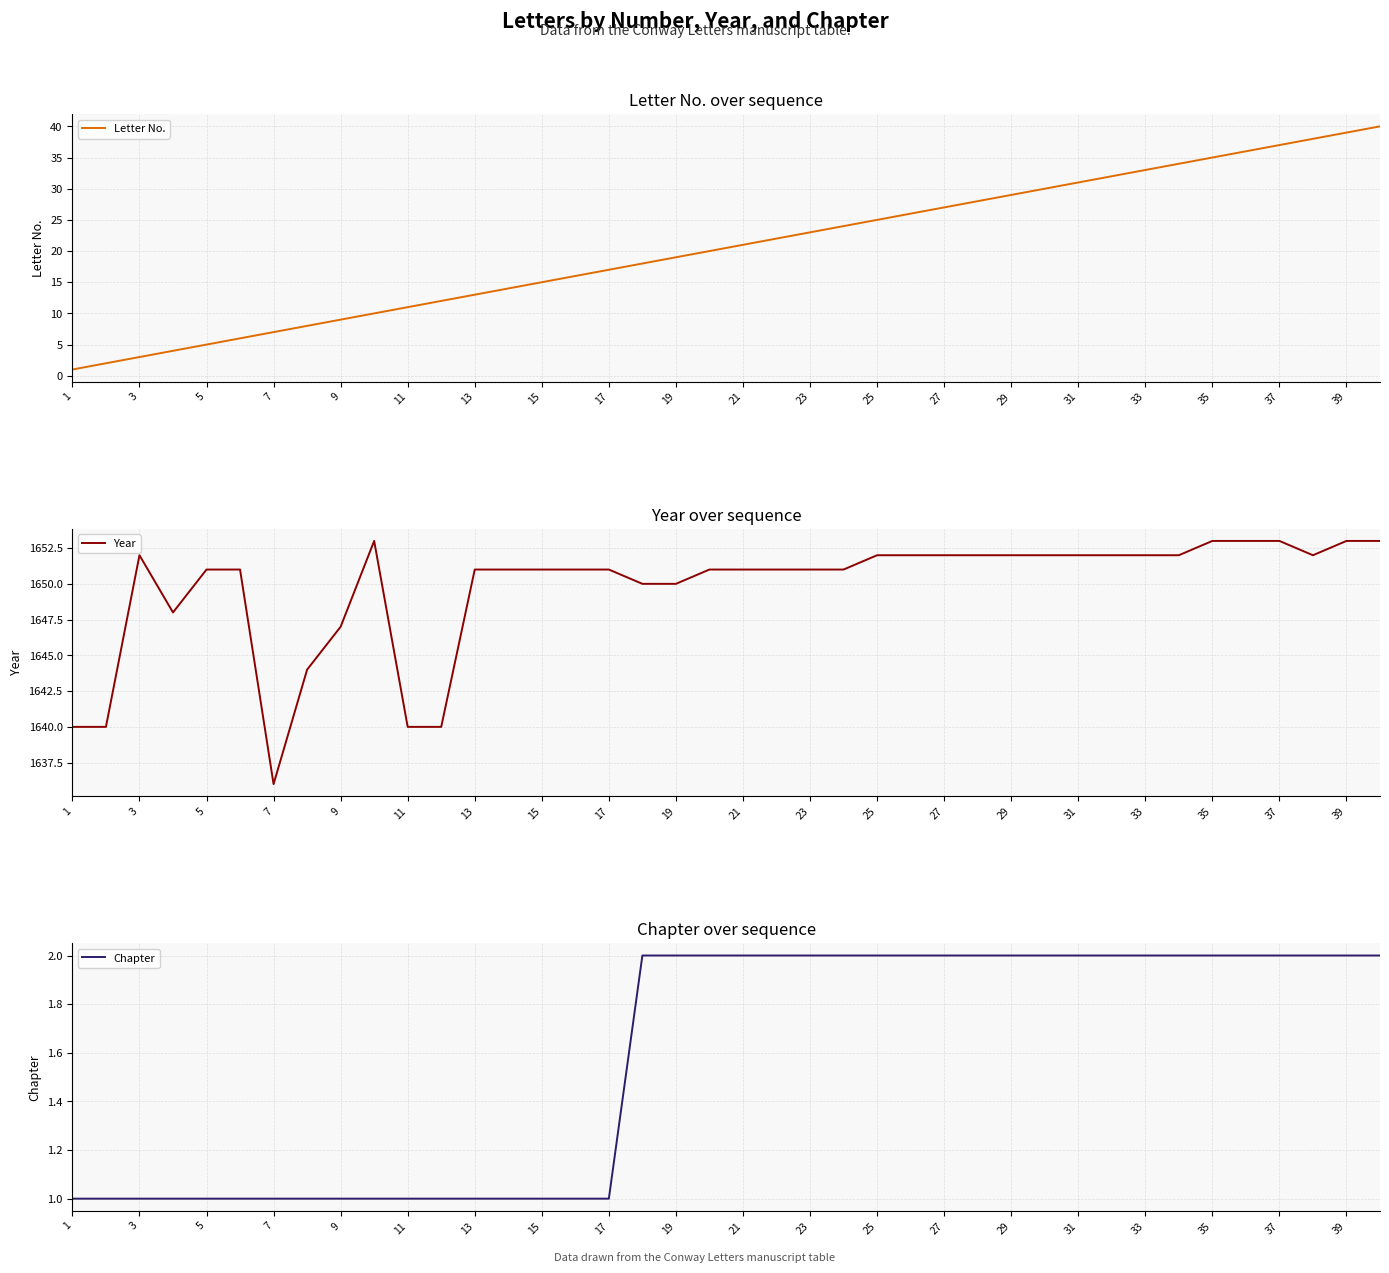

The Year series shows 371 at 37. True or false?

False